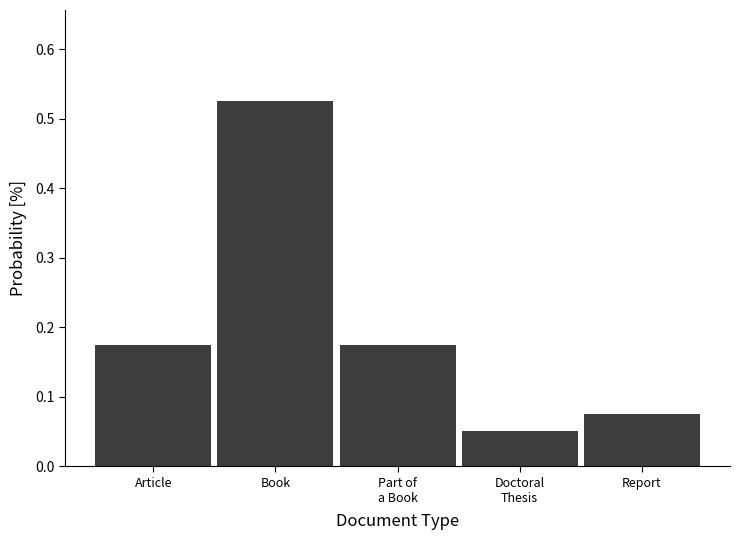

What position from the right is Article?

5